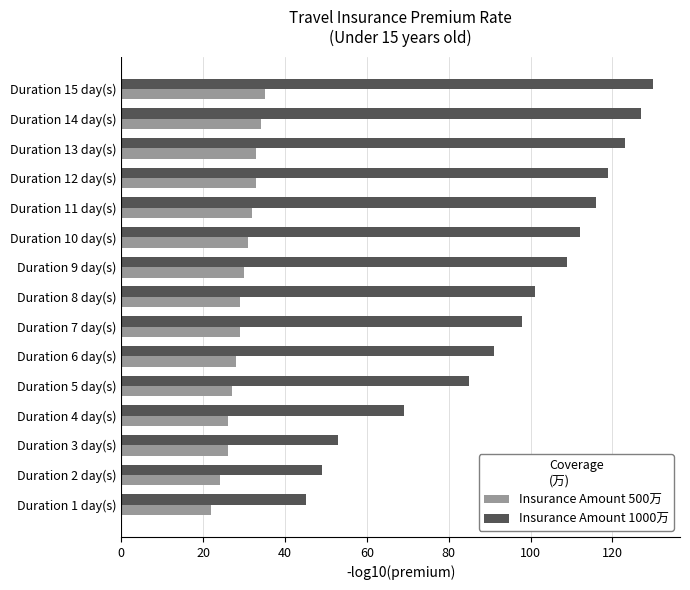

What is the difference between the maximum and minimum values in the Insurance Amount 1000万 series?

85